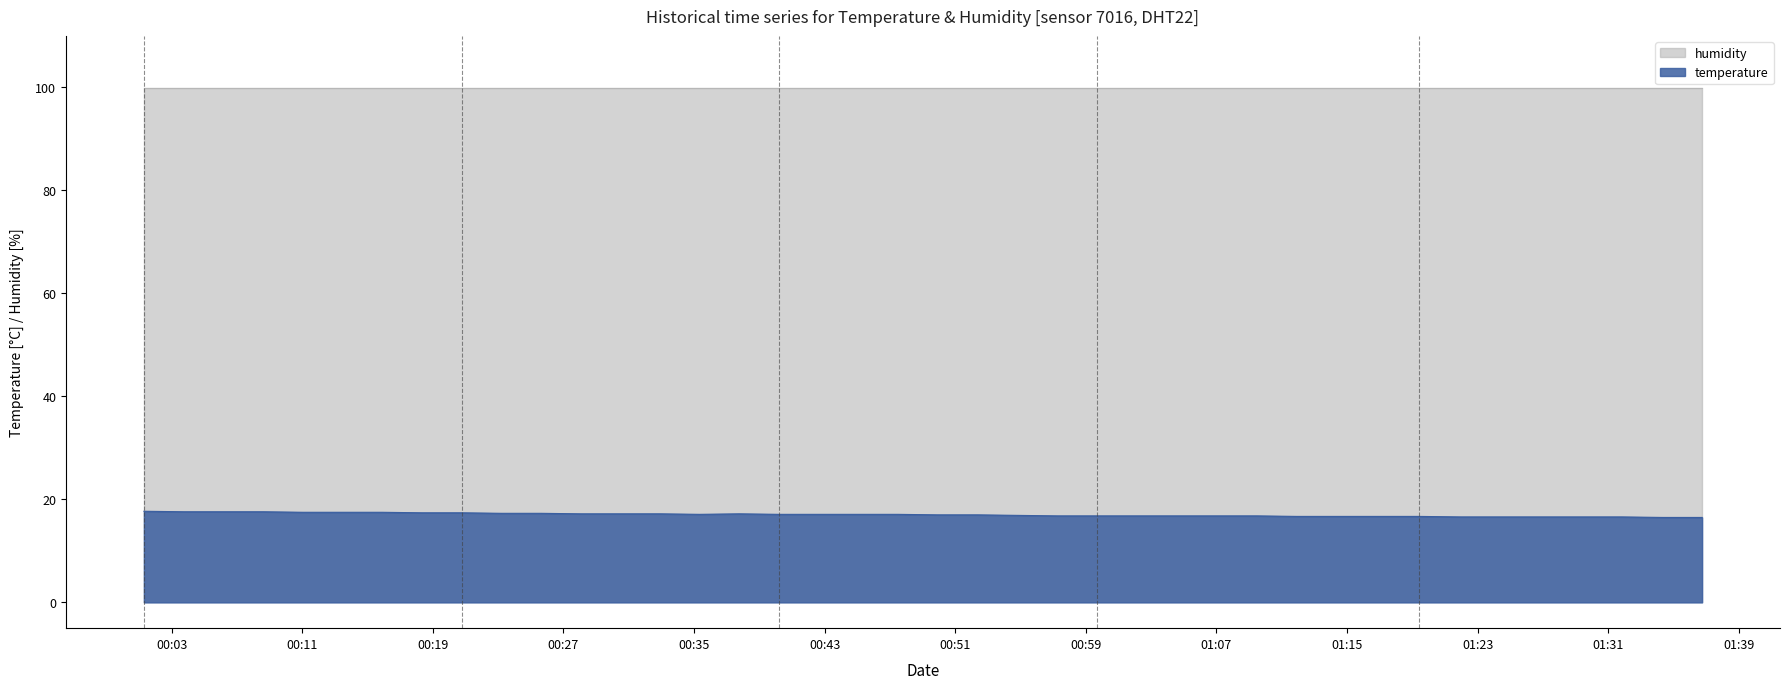

What is the lowest value of the humidity series?

99.9